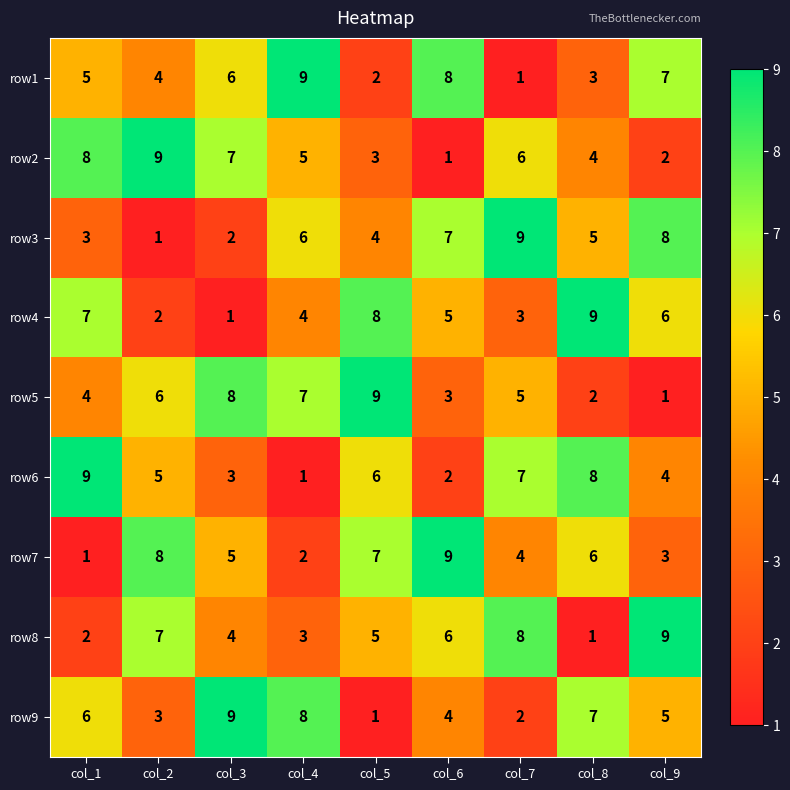

What is the sum of all row7 values?

45